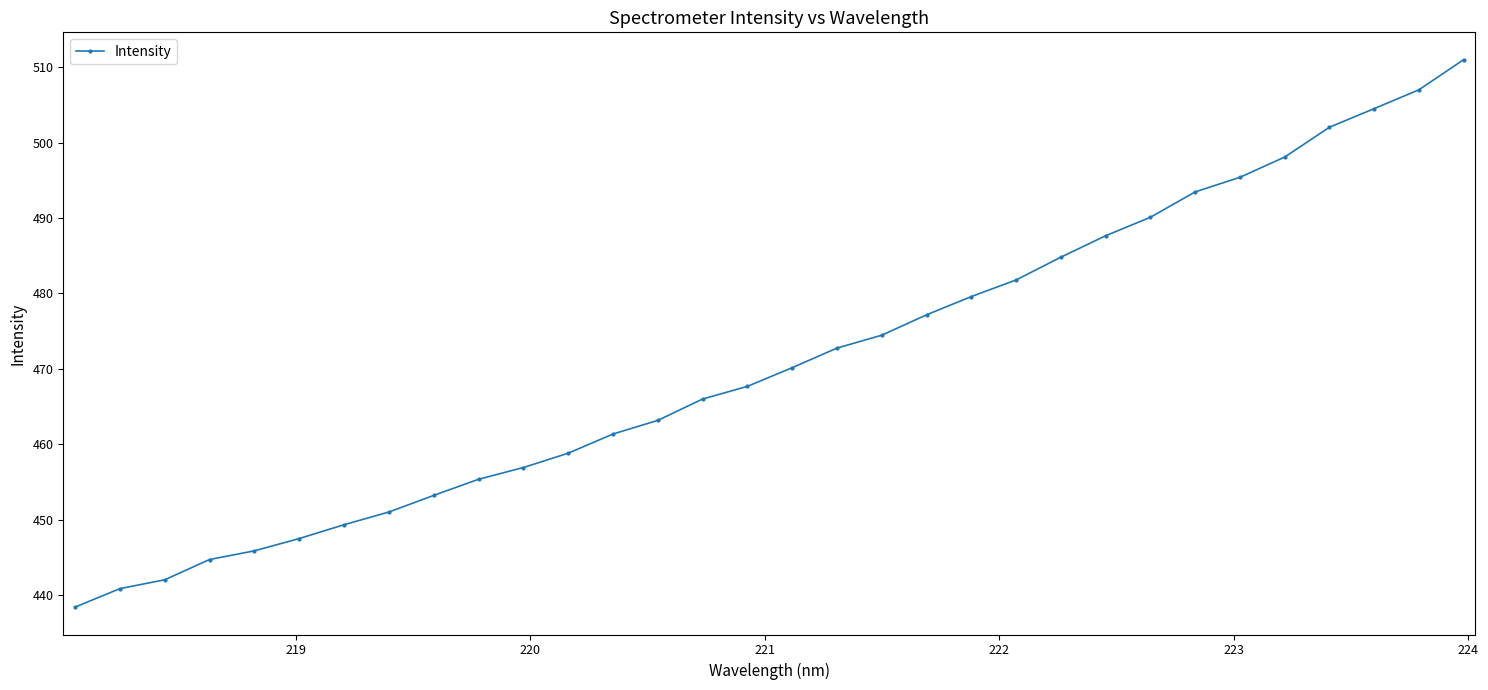

How many categories are shown in the chart?

32